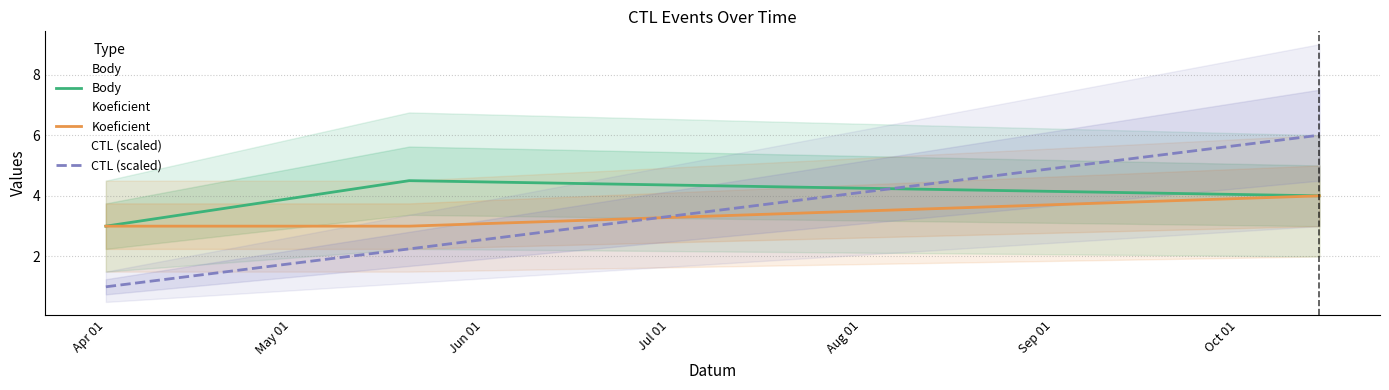

At which label is Koeficient closest to 3?

Apr 01